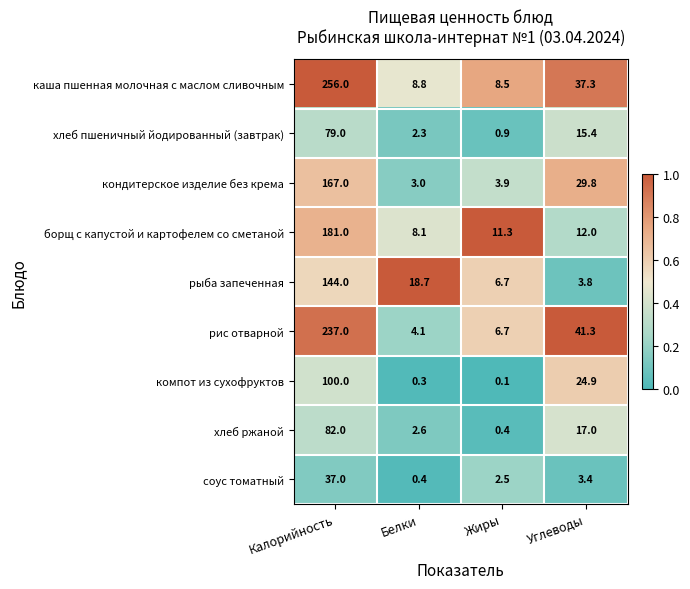

The value of хлеб ржаной at Углеводы is 17.0. True or false?

True